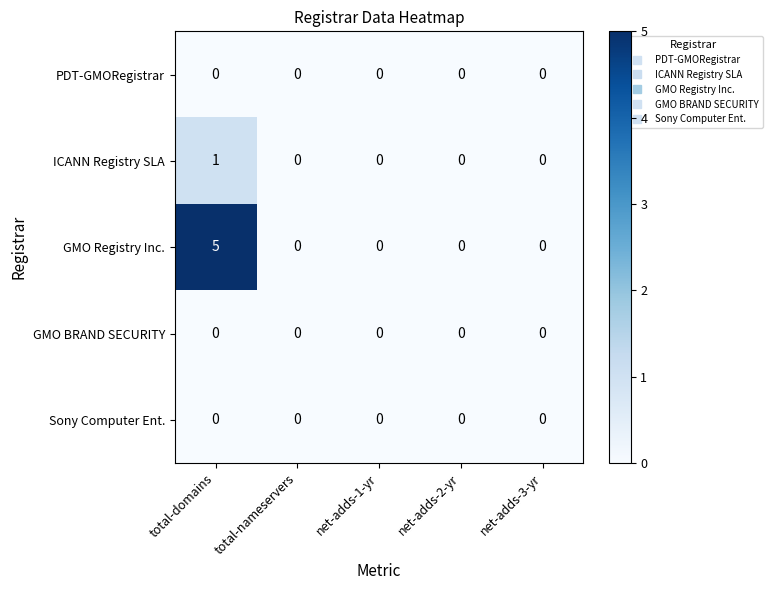

Reading right to left, transcribe all the data shown in this chart.

PDT-GMORegistrar: 0	0	0	0	0
ICANN Registry SLA: 0	0	0	0	1
GMO Registry Inc.: 0	0	0	0	5
GMO BRAND SECURITY: 0	0	0	0	0
Sony Computer Ent.: 0	0	0	0	0